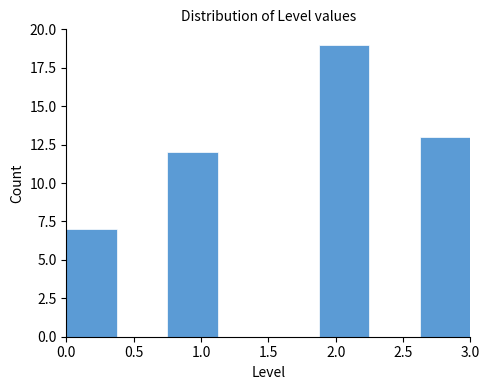

Which range on the x-axis has the tallest bar?

1.875 to 2.250